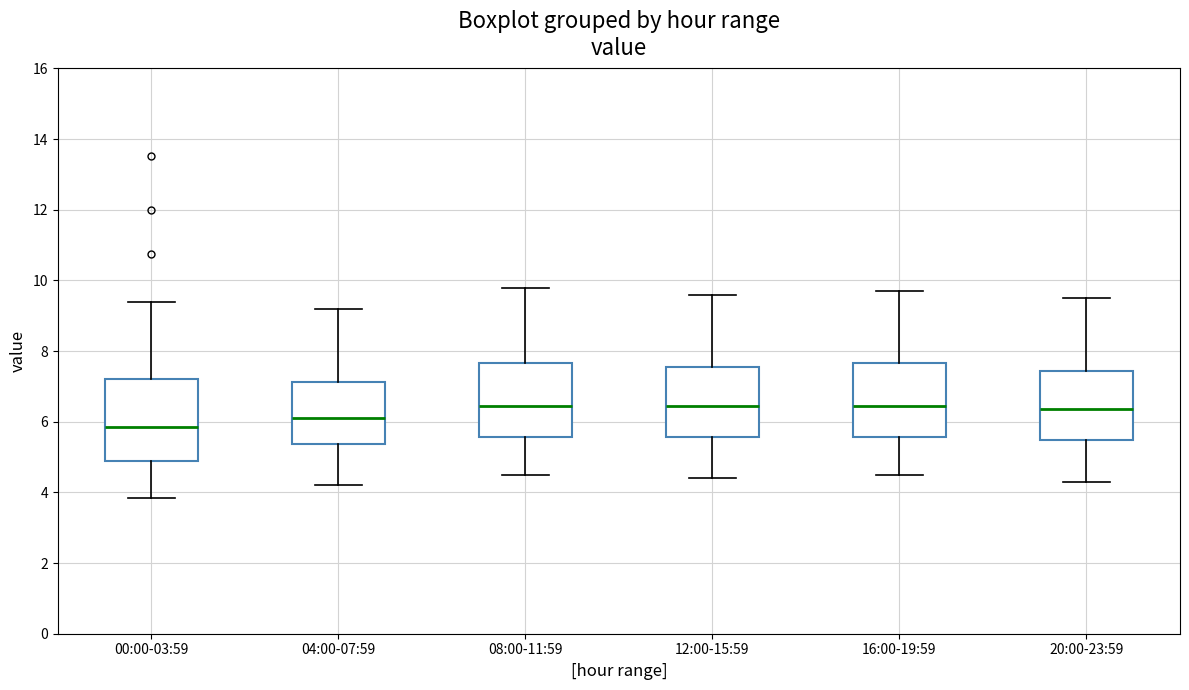

Reading left to right, transcribe this box plot: for each box, give where its median line is, the range the box spans, and where its two whiskers end, as read against the y-axis. The values are not printed on the chart, so give them approximately, as read against the axis.

00:00-03:59: median 5.8, box 4.8 to 7.2, whiskers 3.8 to 9.4
04:00-07:59: median 6.2, box 5.4 to 7.2, whiskers 4.2 to 9.2
08:00-11:59: median 6.4, box 5.6 to 7.6, whiskers 4.6 to 9.8
12:00-15:59: median 6.4, box 5.6 to 7.6, whiskers 4.4 to 9.6
16:00-19:59: median 6.4, box 5.6 to 7.6, whiskers 4.6 to 9.8
20:00-23:59: median 6.4, box 5.4 to 7.4, whiskers 4.4 to 9.6